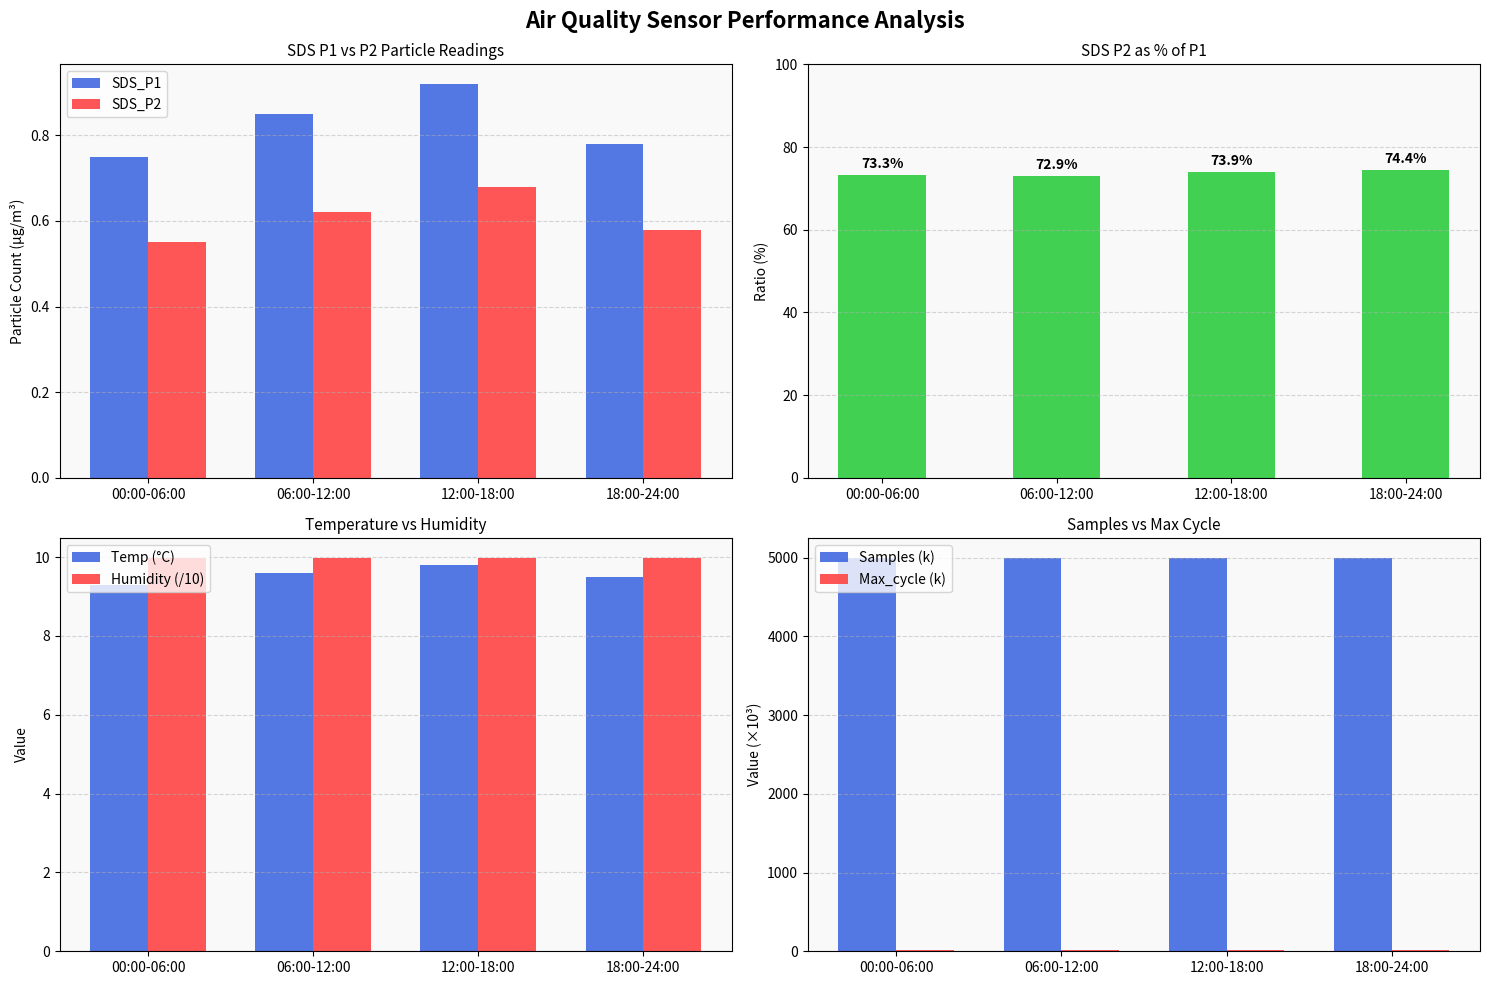

Which has a higher value, 00:00-06:00 or 12:00-18:00?

12:00-18:00